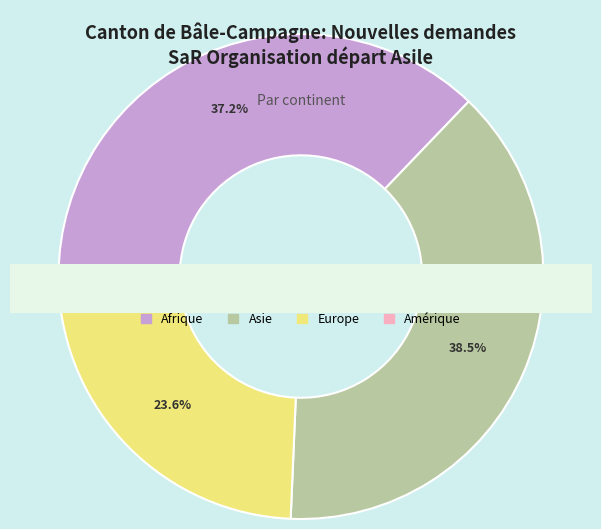

Combined, what portion of the pie is Océanie and Asie?

38.5%